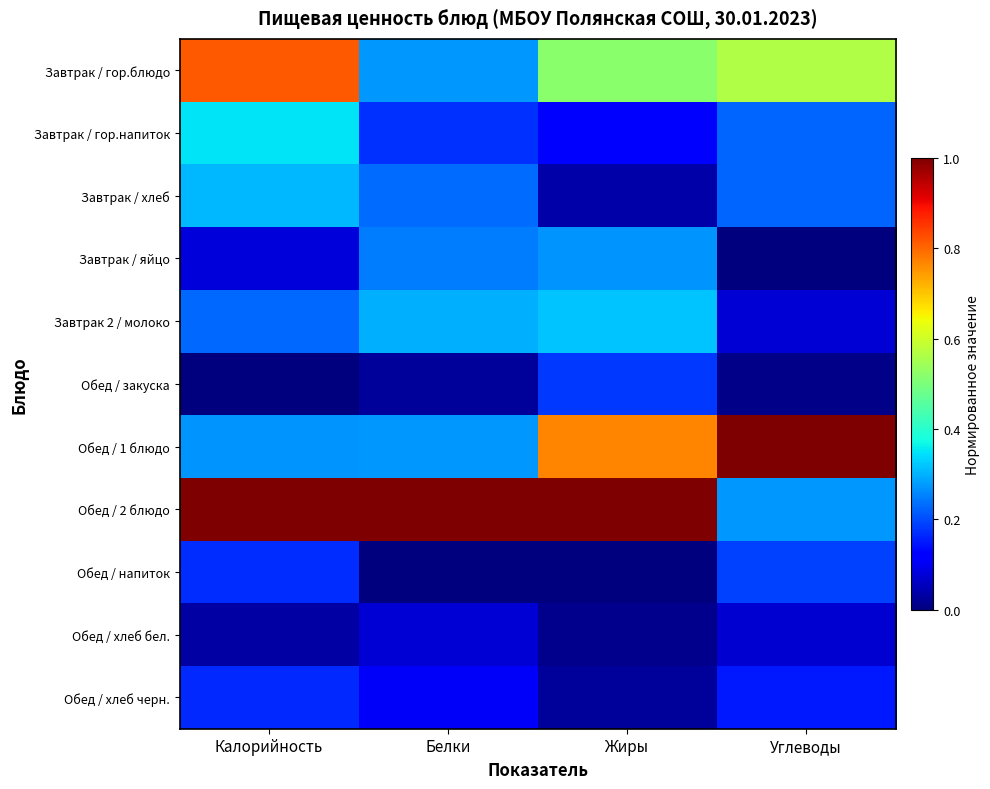

What is the difference between the highest and lowest values at Углеводы?

1.0